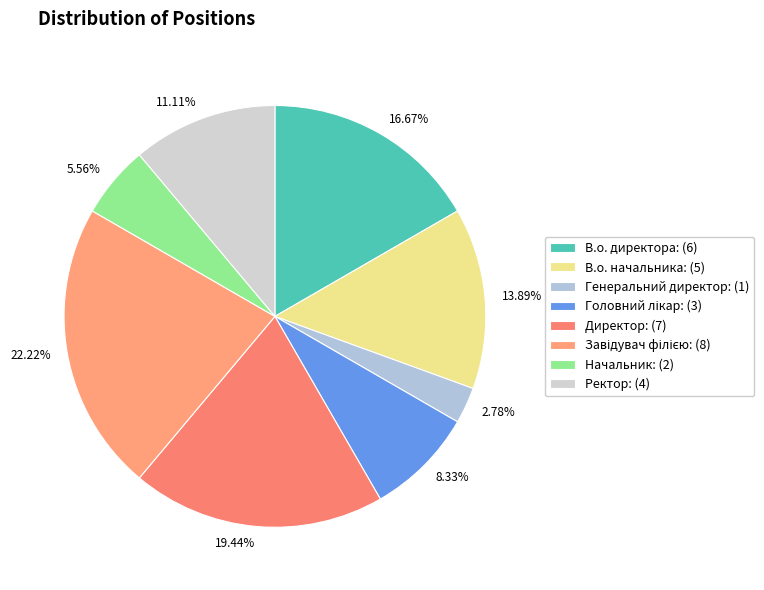

Which category has the biggest portion of the pie?

Завідувач філією